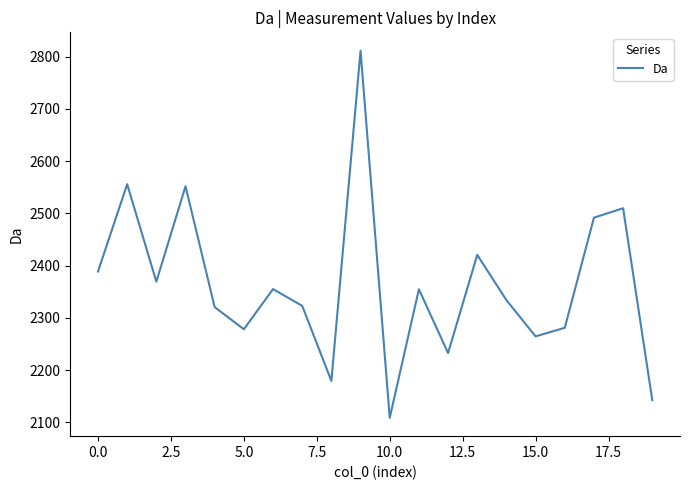

Is this an area chart (filled region under the line)?

No